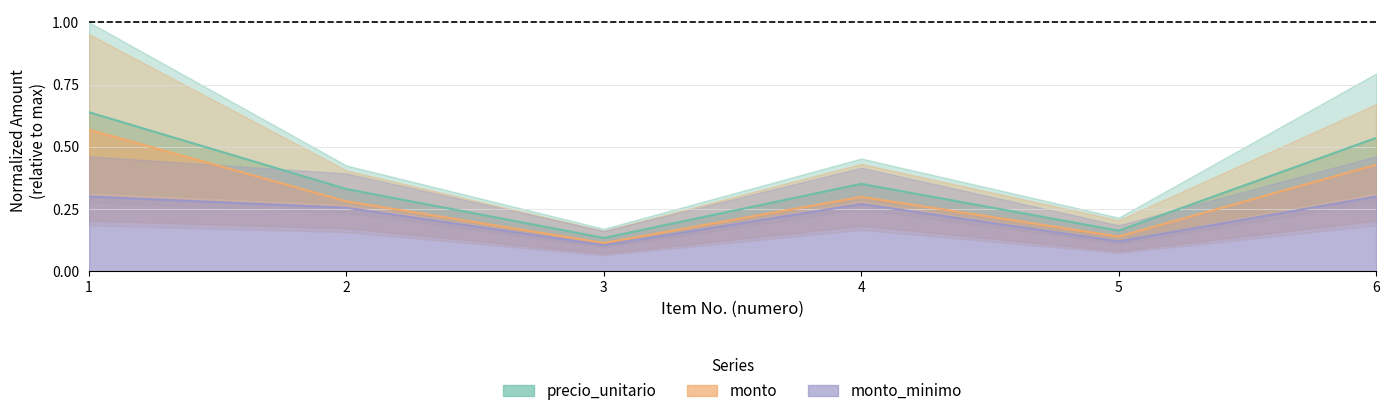

Does the chart have visible grid lines?

Yes